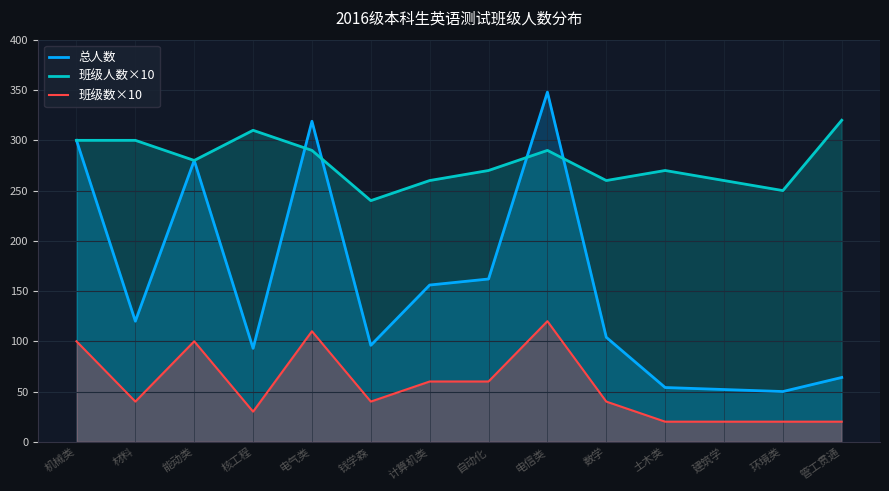

What is the sum of all 班级数×10 values?

780